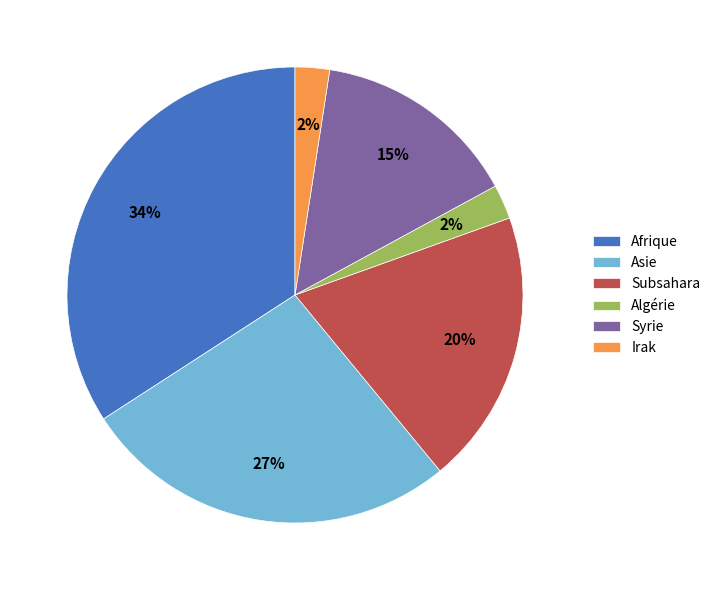

Do Irak and Syrie together represent more than half of the pie?

No